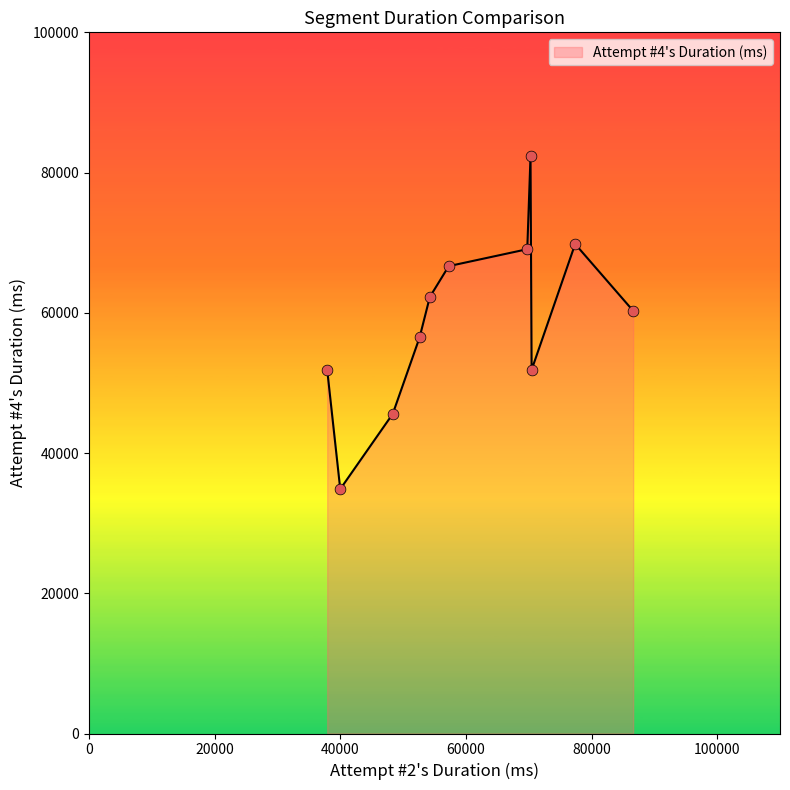

What is the maximum value shown in the chart?

82368